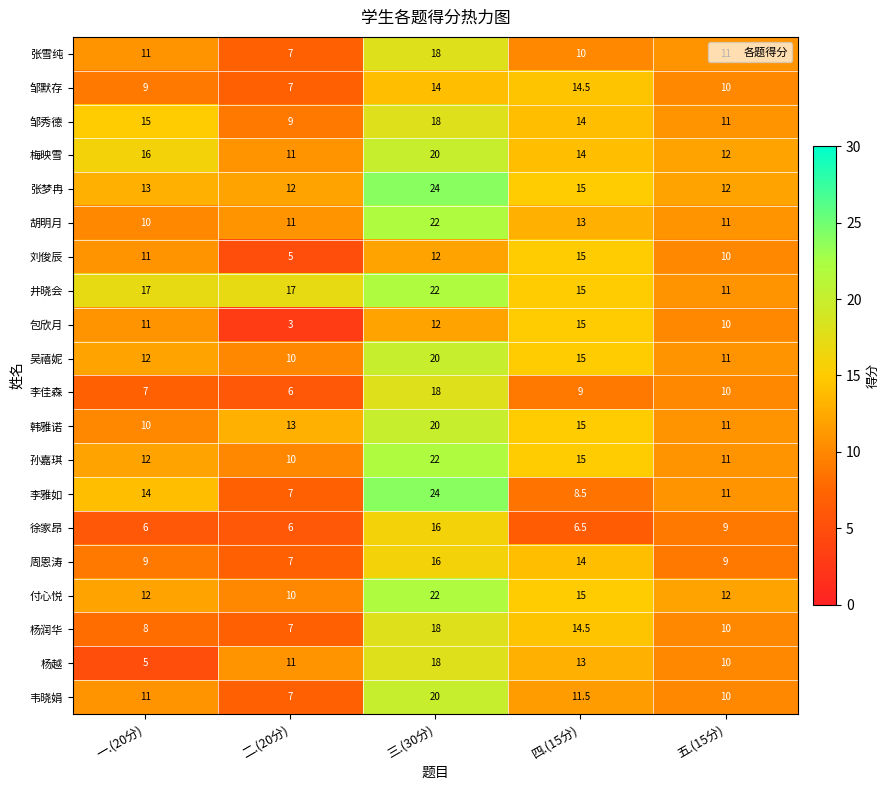

Which series has the widest spread of values?

李雅如